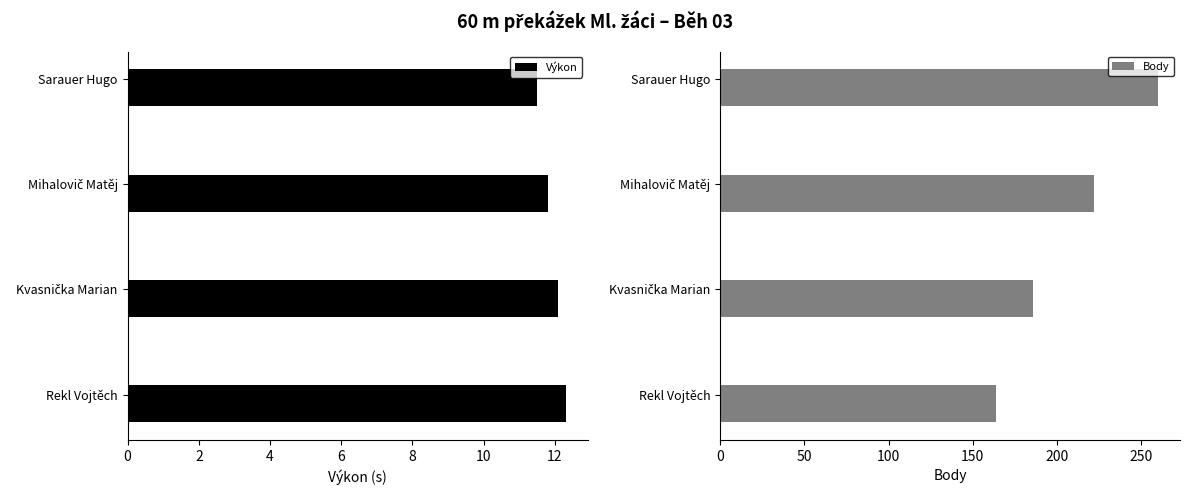

At how many categories does at least one series exceed 18?

4